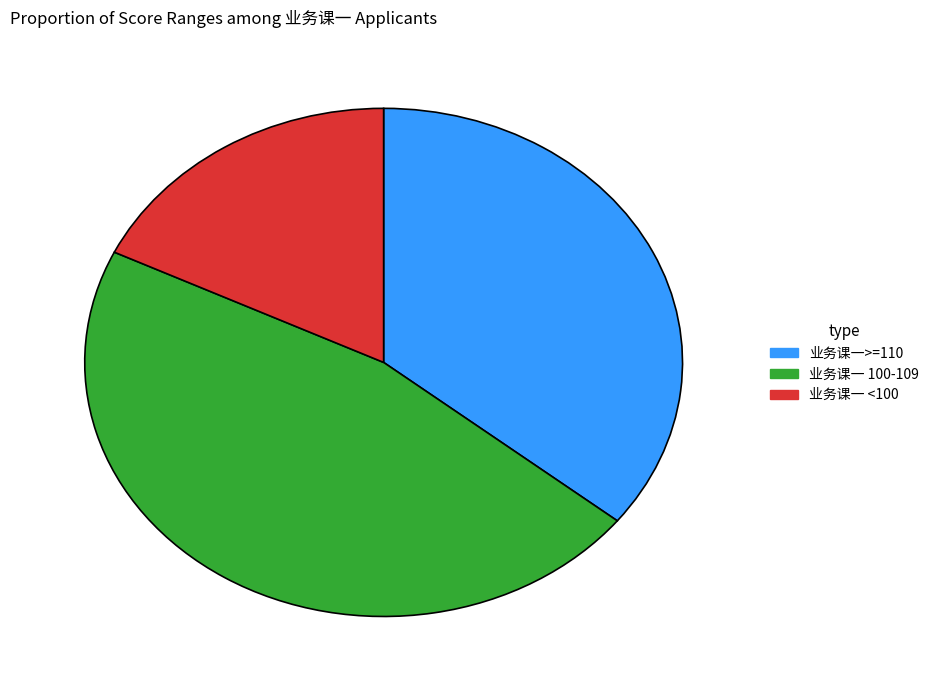

How many slices are in this pie chart?

3